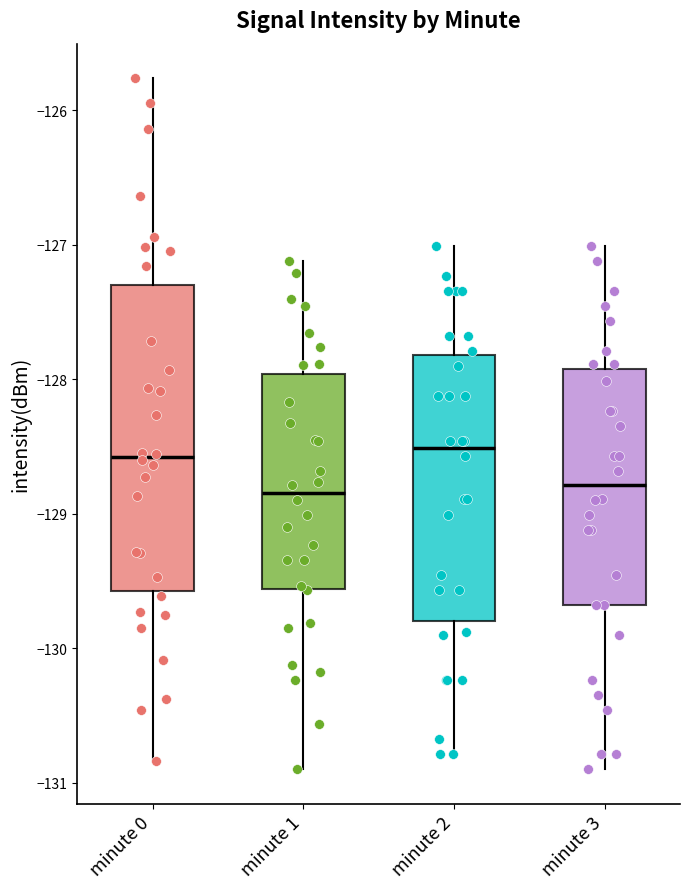

Reading left to right, read every box against the y-axis: the position of its median line, the range the box covers, and the ends of its whiskers. The values are not printed on the chart, so give them approximately, as read against the axis.

minute 0: median -128.6, box -129.6 to -127.3, whiskers -130.8 to -125.8
minute 1: median -128.8, box -129.6 to -128.0, whiskers -130.9 to -127.1
minute 2: median -128.5, box -129.8 to -127.8, whiskers -130.8 to -127.0
minute 3: median -128.8, box -129.7 to -127.9, whiskers -130.9 to -127.0